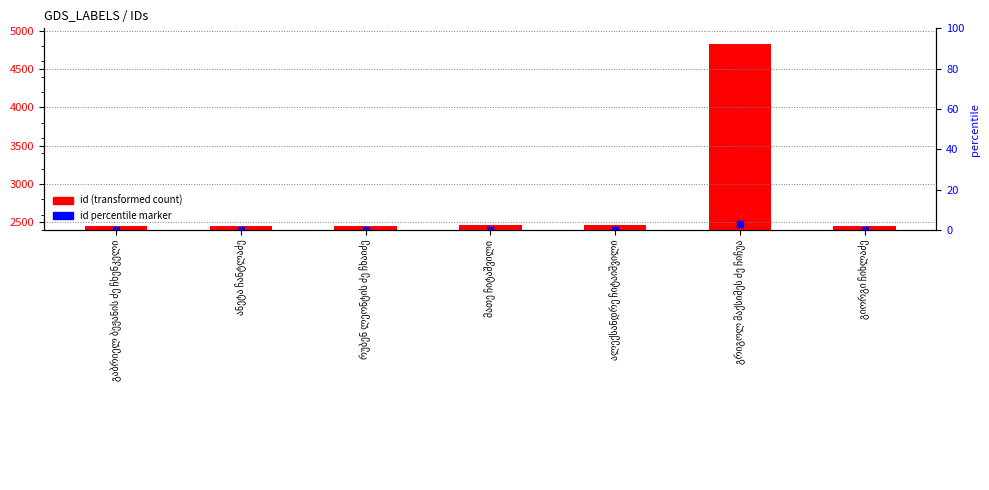

Is the value of id (transformed count) at გრიგოლ მაქსიმეს ძე ჩიჩუა greater than the value of id percentile marker at გრიგოლ მაქსიმეს ძე ჩიჩუა?

No